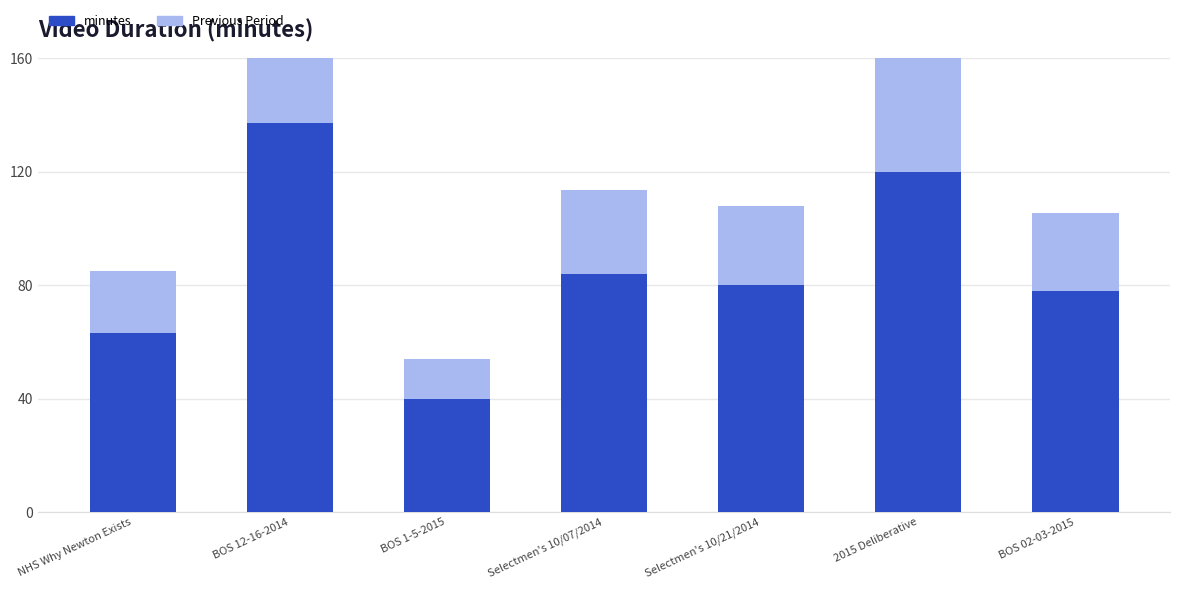

At which label does Previous Period reach its peak?

BOS 12-16-2014